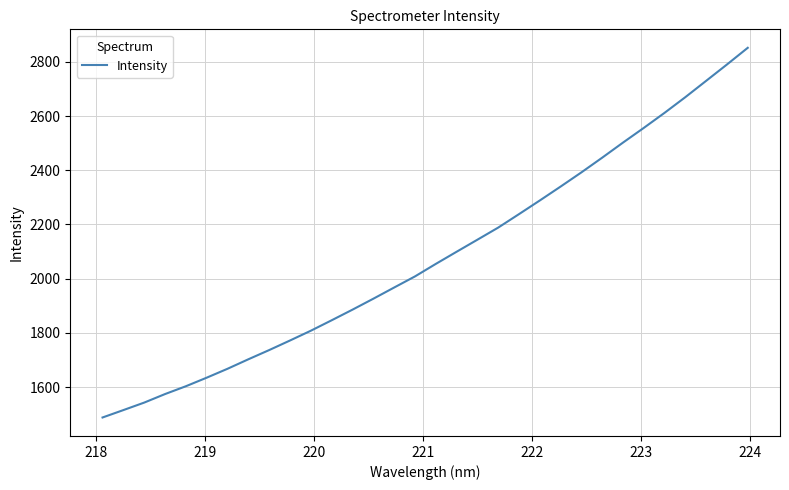

What is the difference between the maximum and minimum values?

1364.0